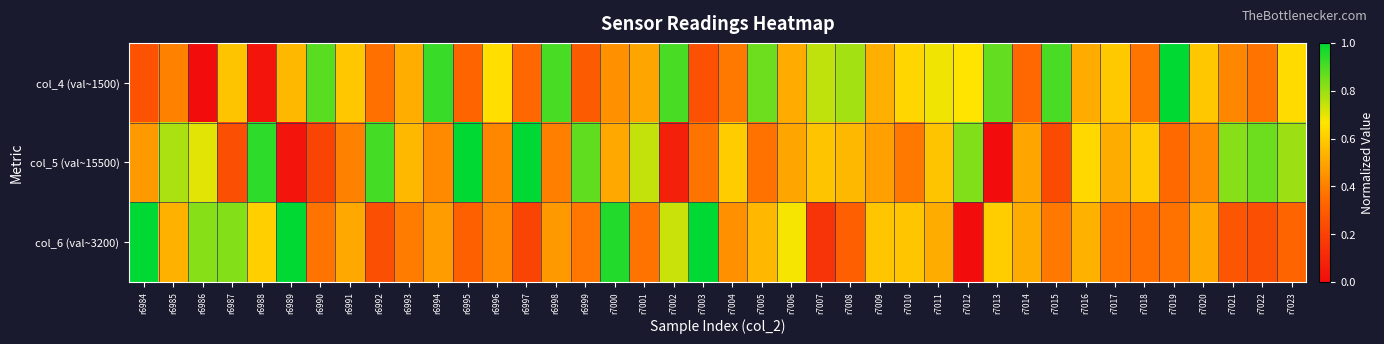

Rank the series by their average value, from lowest to highest.

col_6 (val~3200), col_5 (val~15500), col_4 (val~1500)